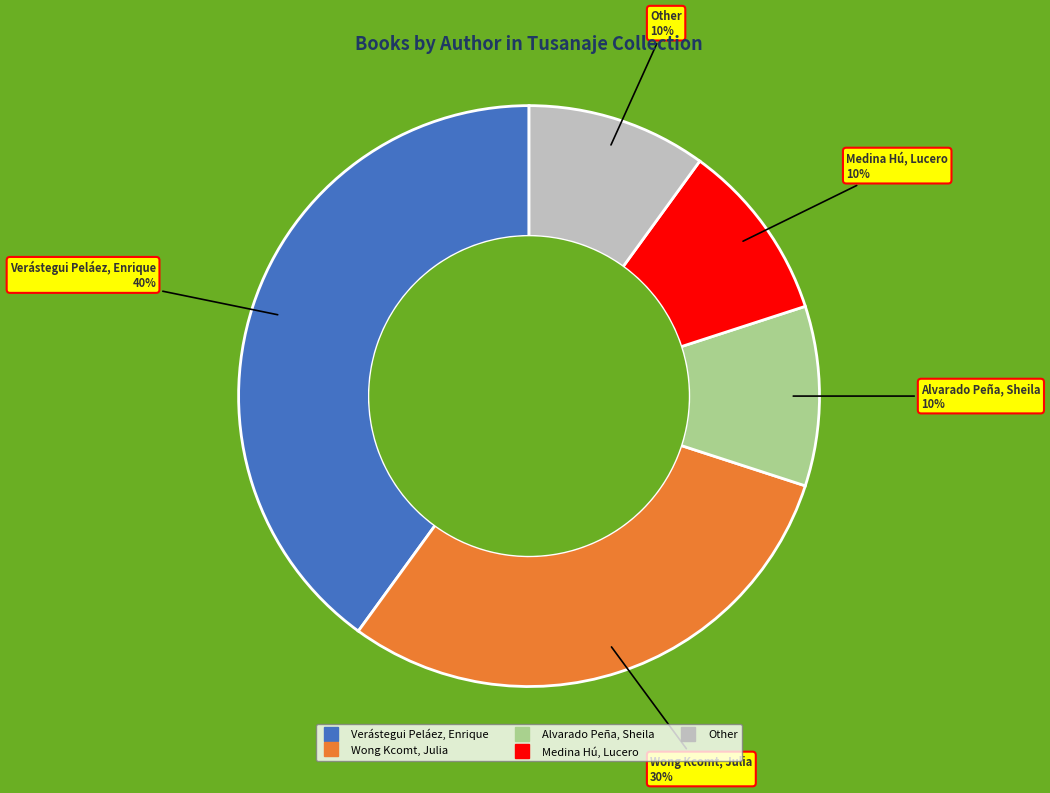

True or false: Other accounts for 23% of the total.

False